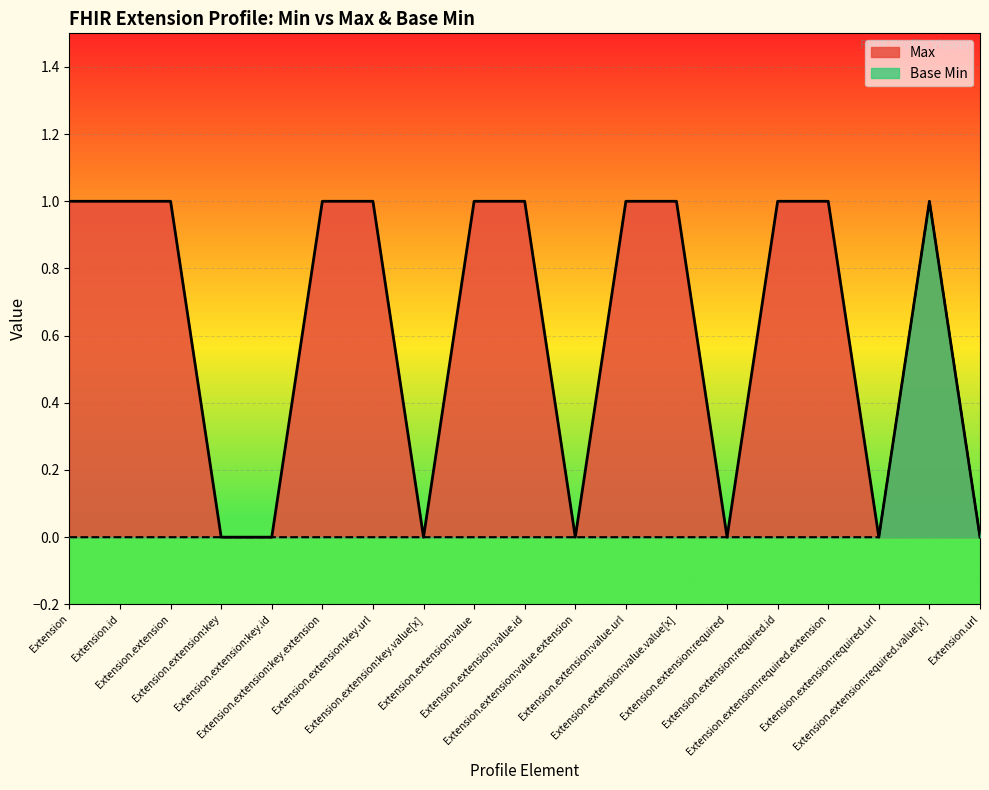

True or false: Max and Base Min cross at least once.

False